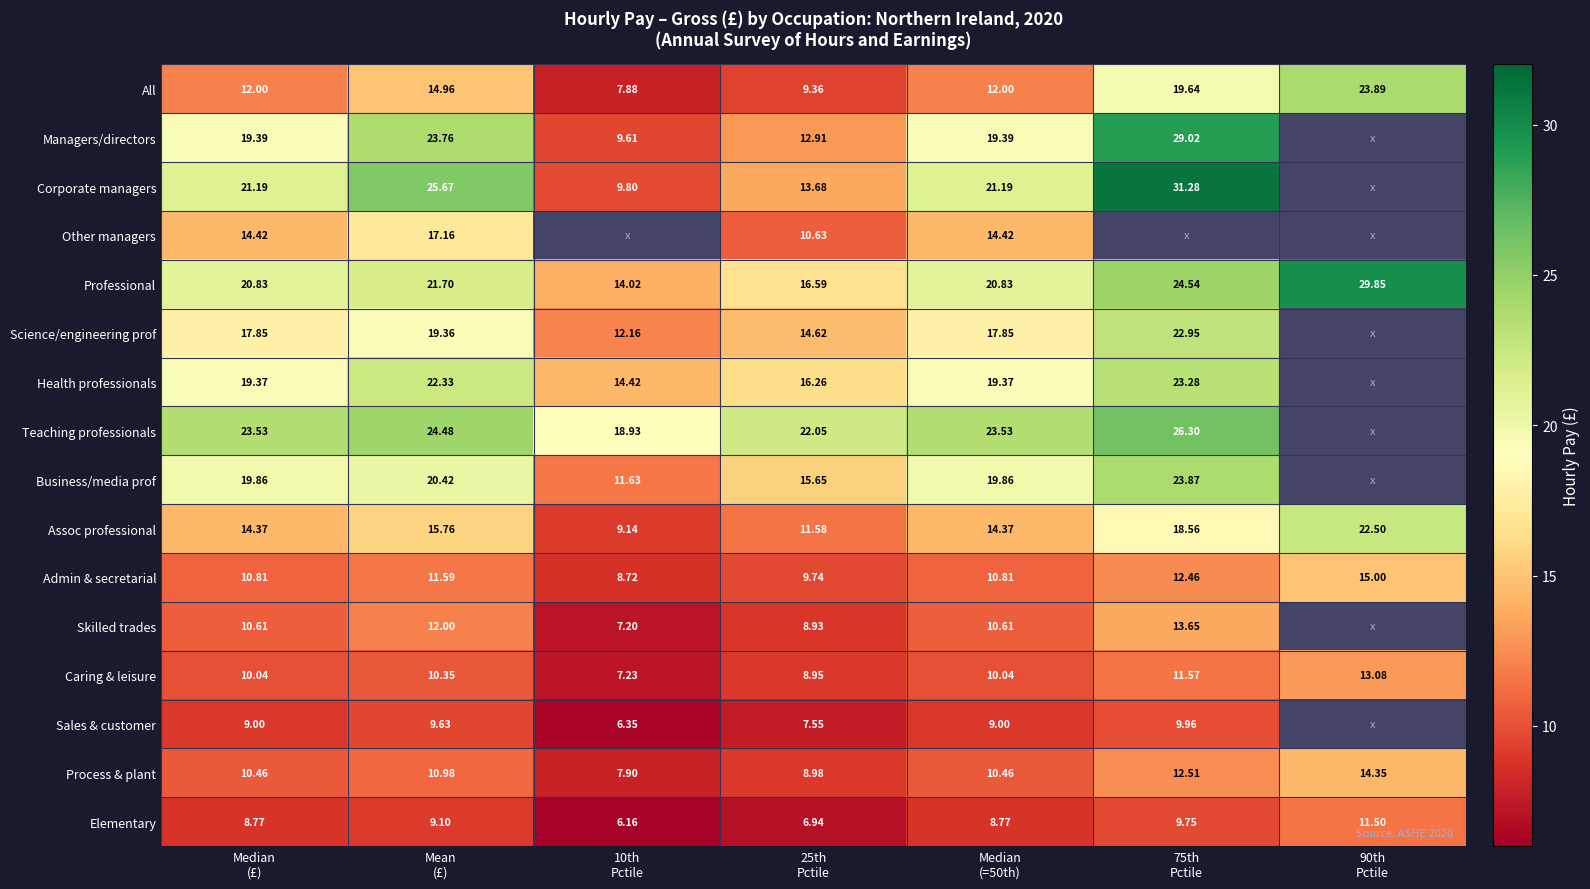

How many data points in Professional are less than 20?

2